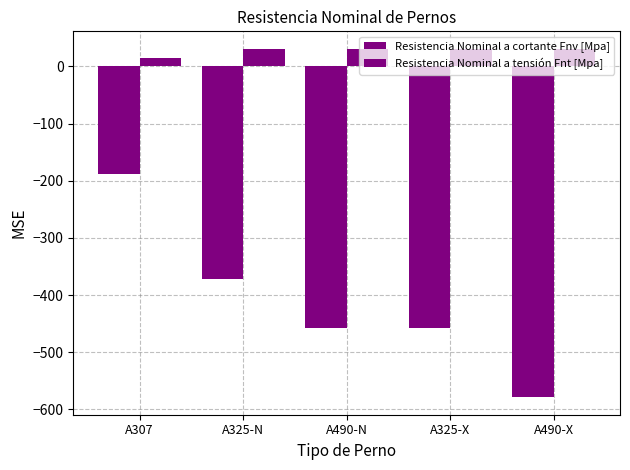

How many groups of bars are there?

5